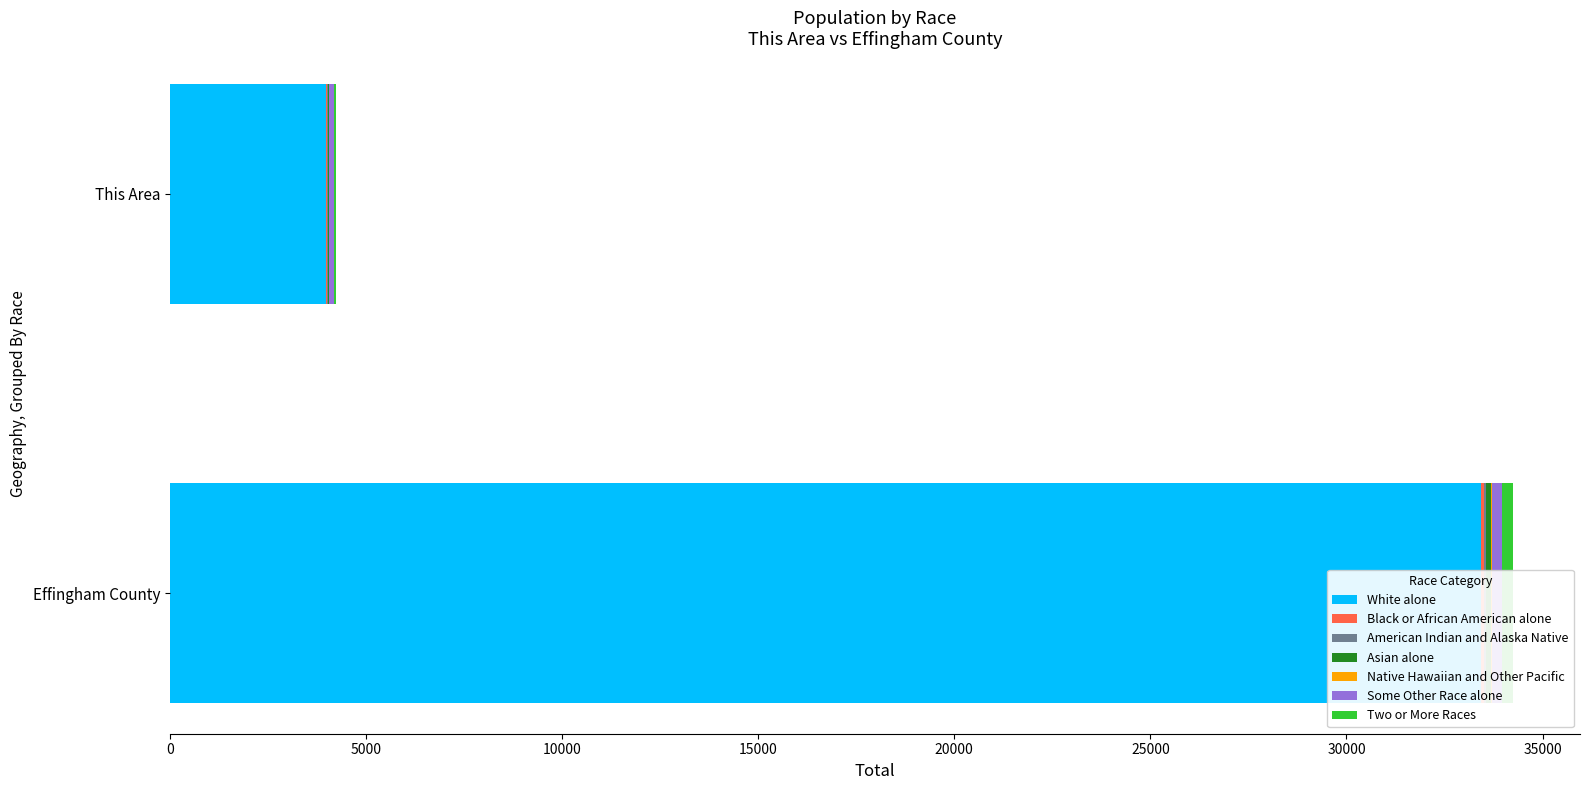

What is the highest value of the Effingham County series?

33429